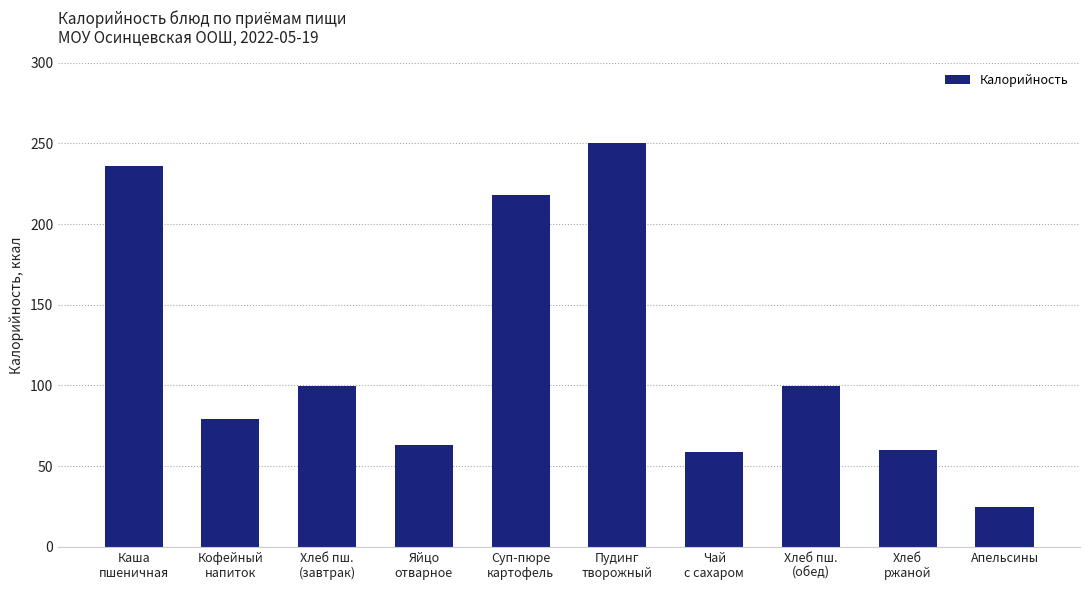

How many values exceed 99?

5